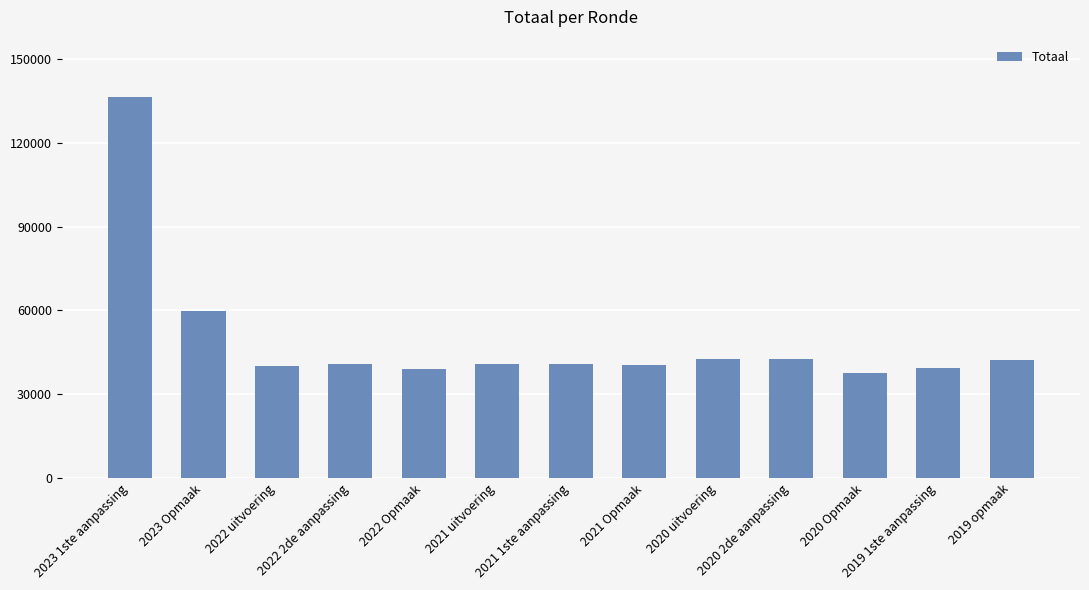

Is it true that the value at 2023 1ste aanpassing is 136386?

True